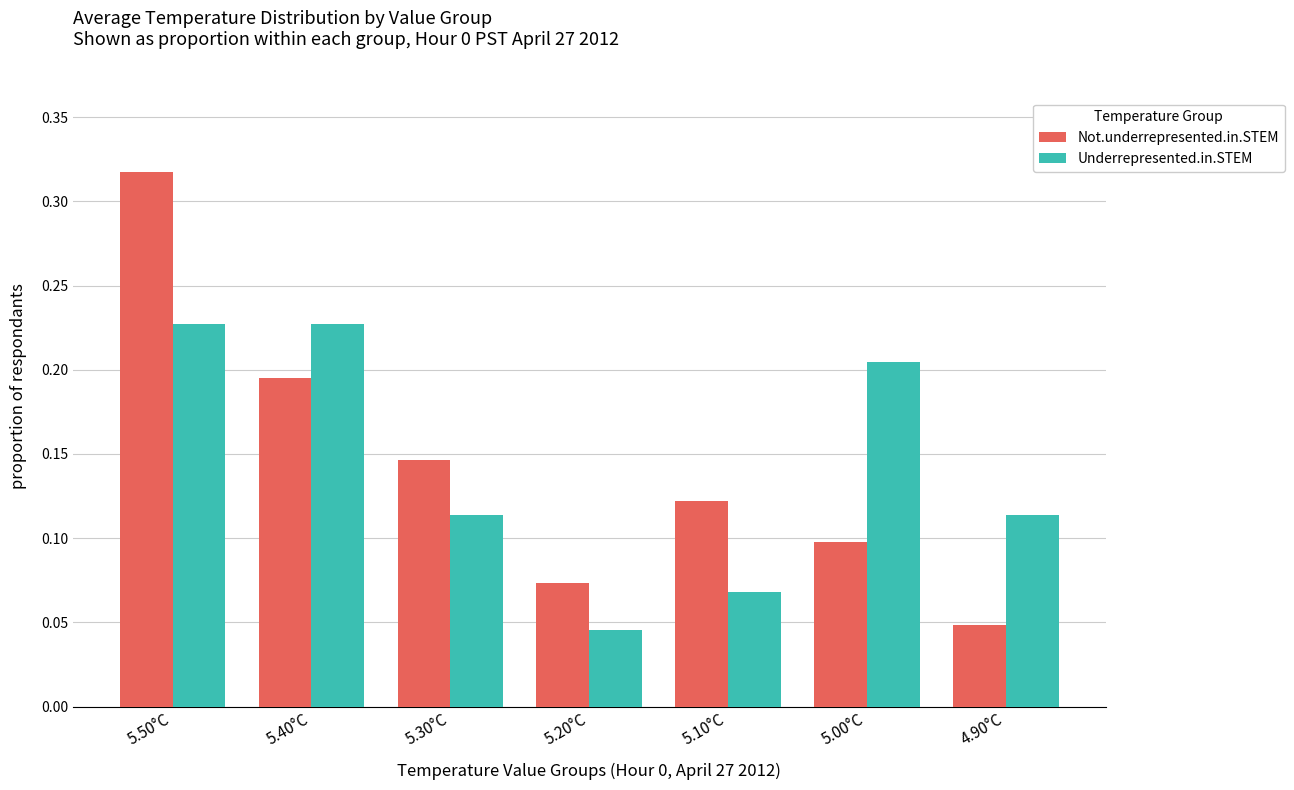

The value of Not.underrepresented.in.STEM at 5.10°C is 0.2. True or false?

False